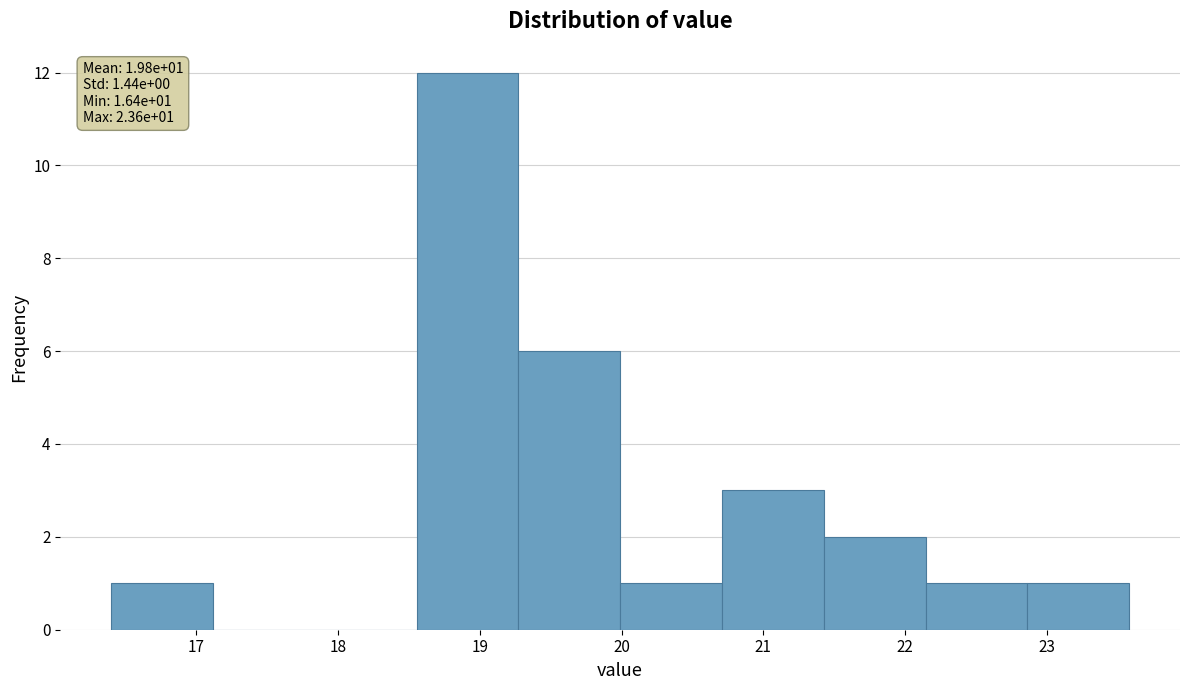

Which range on the x-axis has the tallest bar?

18.6 to 19.3